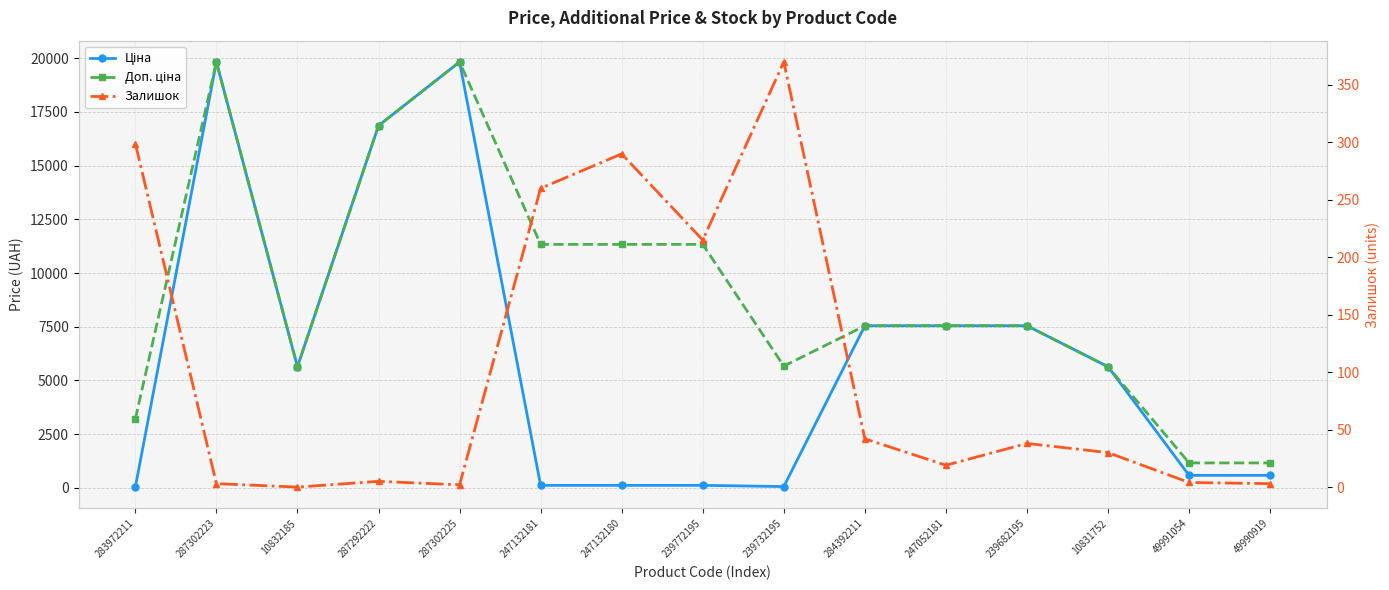

The Залишок series shows 260.0 at 247132181. True or false?

True